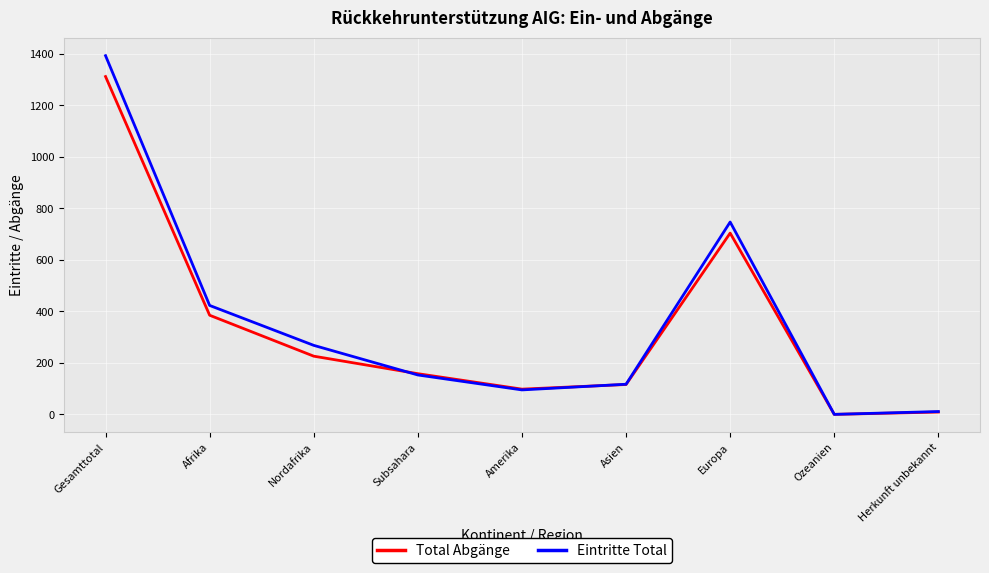

Count the number of categories in the chart.

9